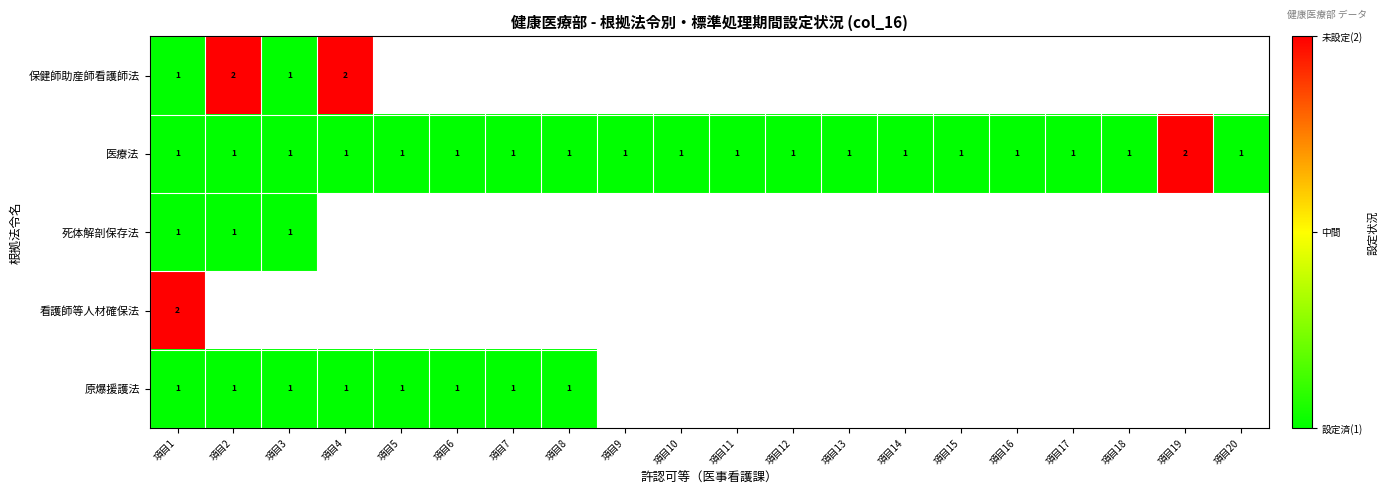

At which label does 医療法 reach its peak?

項目19